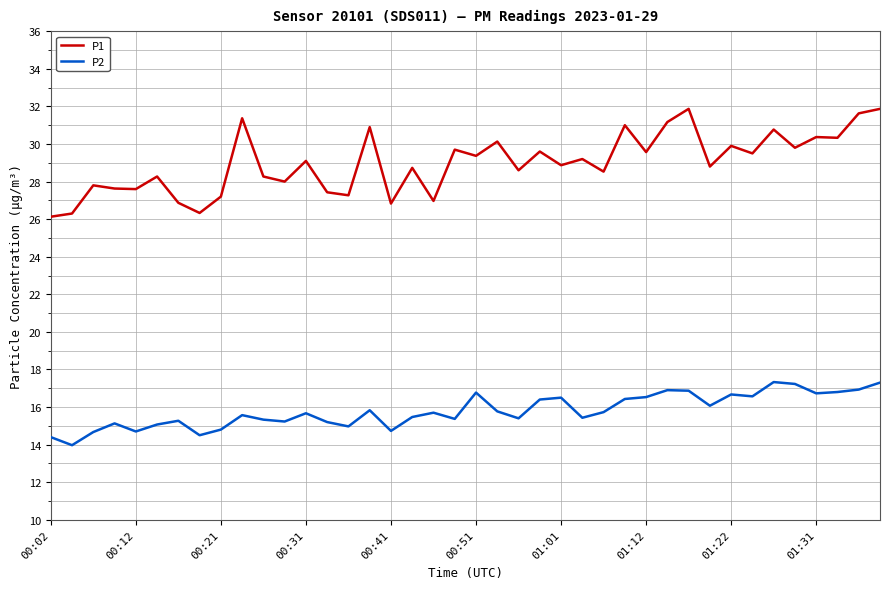

True or false: P2 and P1 intersect in this chart.

False